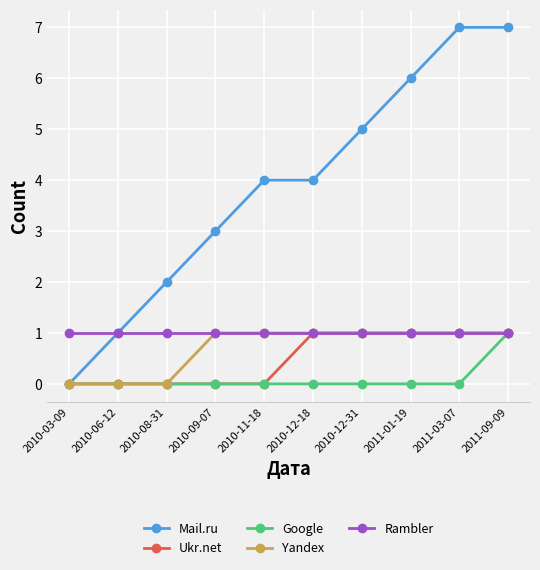

What position from the right is 2010-08-31?

8